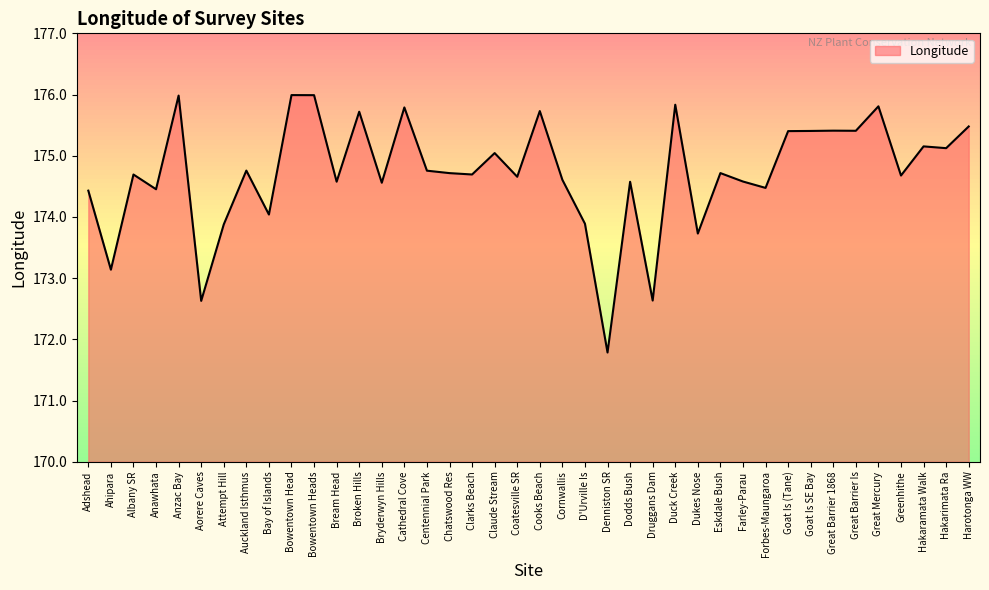

What is the change in value from Adshead to Druggans Dam?

-1.8